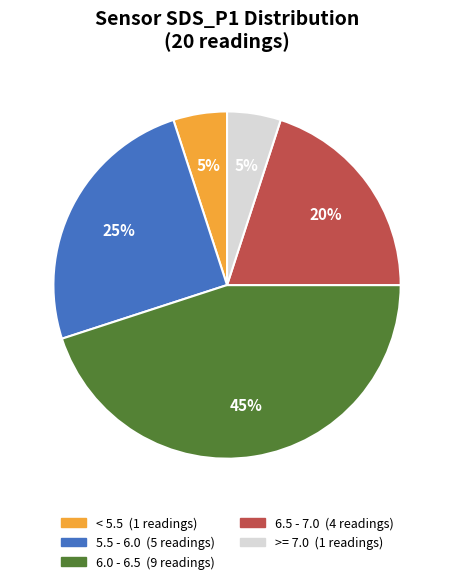

Does any single category account for the majority?

No